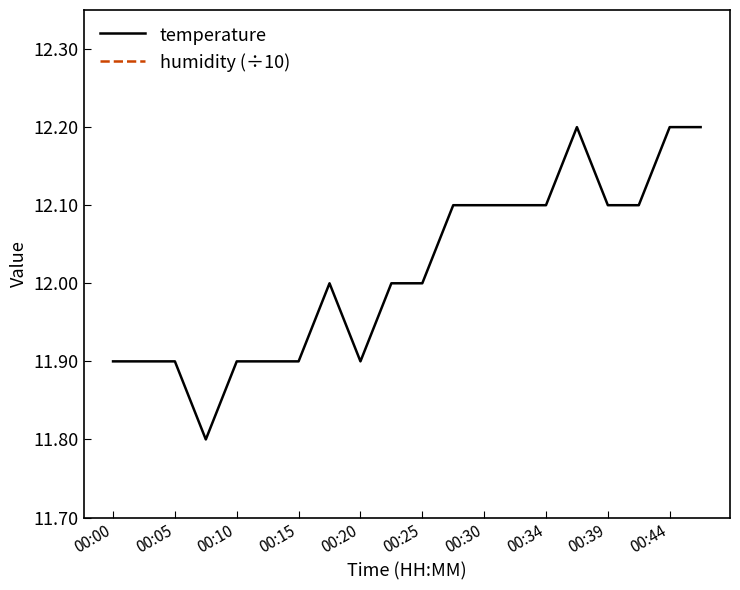

Reading left to right, what are all the values shown in this chart?

temperature: 11.9	11.9	11.9	11.8	11.9	11.9	11.9	12.0	11.9	12.0	12.0	12.1	12.1	12.1	12.1	12.2	12.1	12.1	12.2	12.2
humidity (÷10): 10.0	10.0	10.0	10.0	10.0	10.0	10.0	10.0	10.0	10.0	10.0	10.0	10.0	10.0	10.0	10.0	10.0	10.0	10.0	10.0